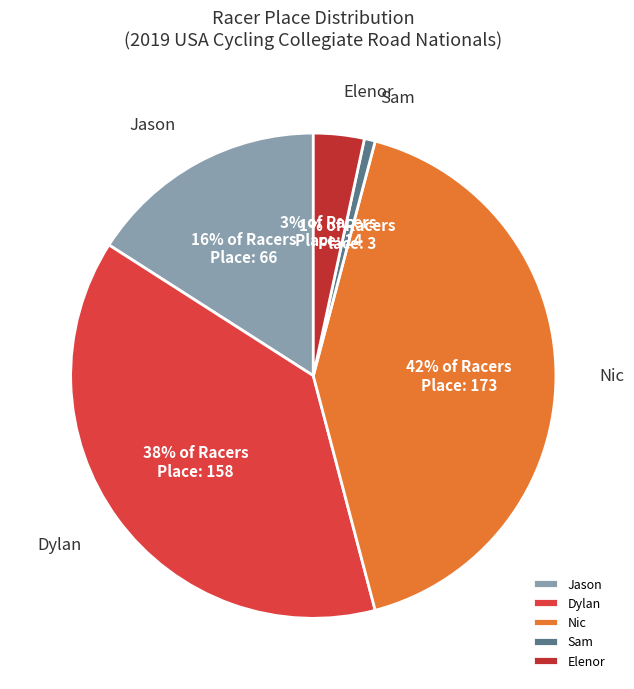

Between Dylan and Elenor, which is larger?

Dylan